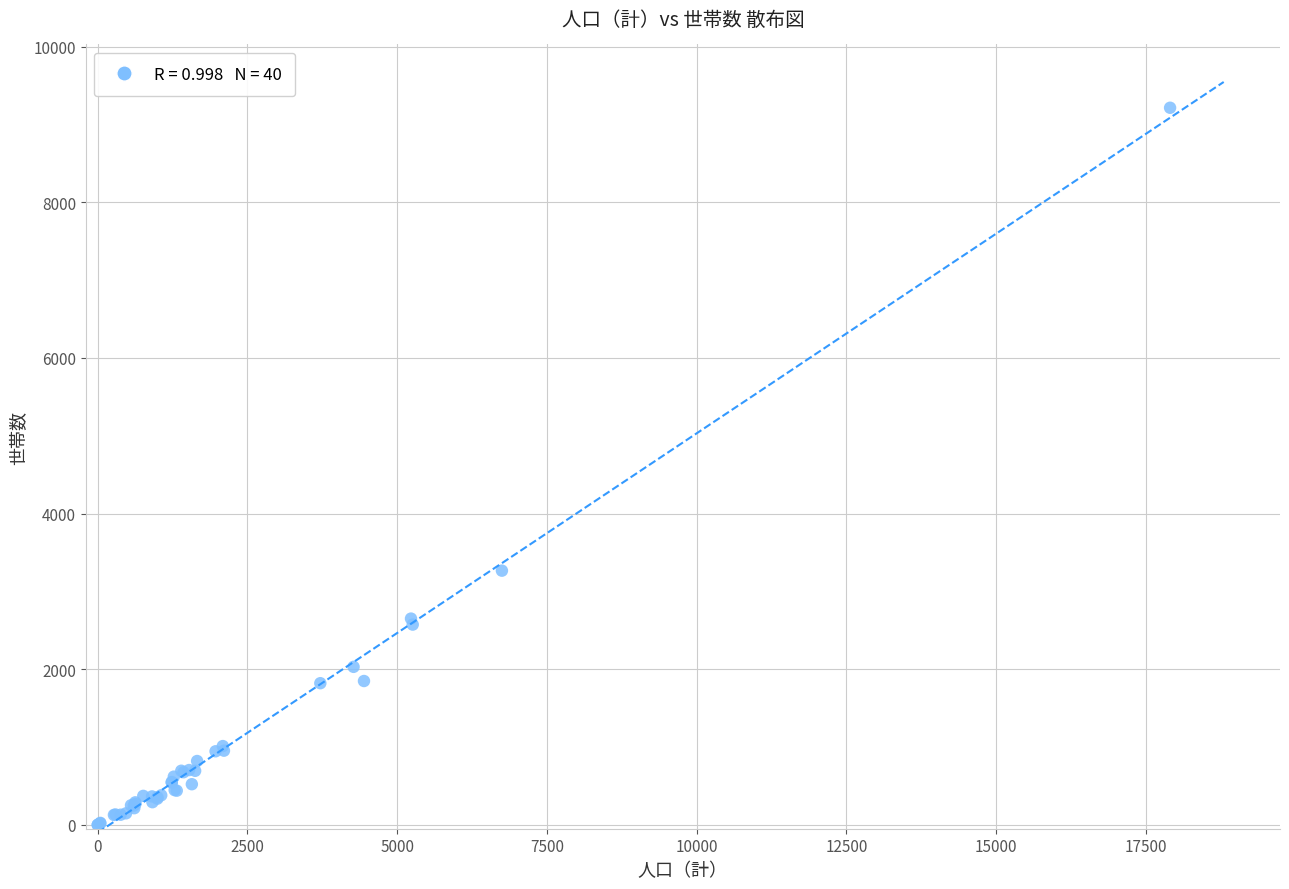

What Y value in the scatter plot is closest to 4607?

3266